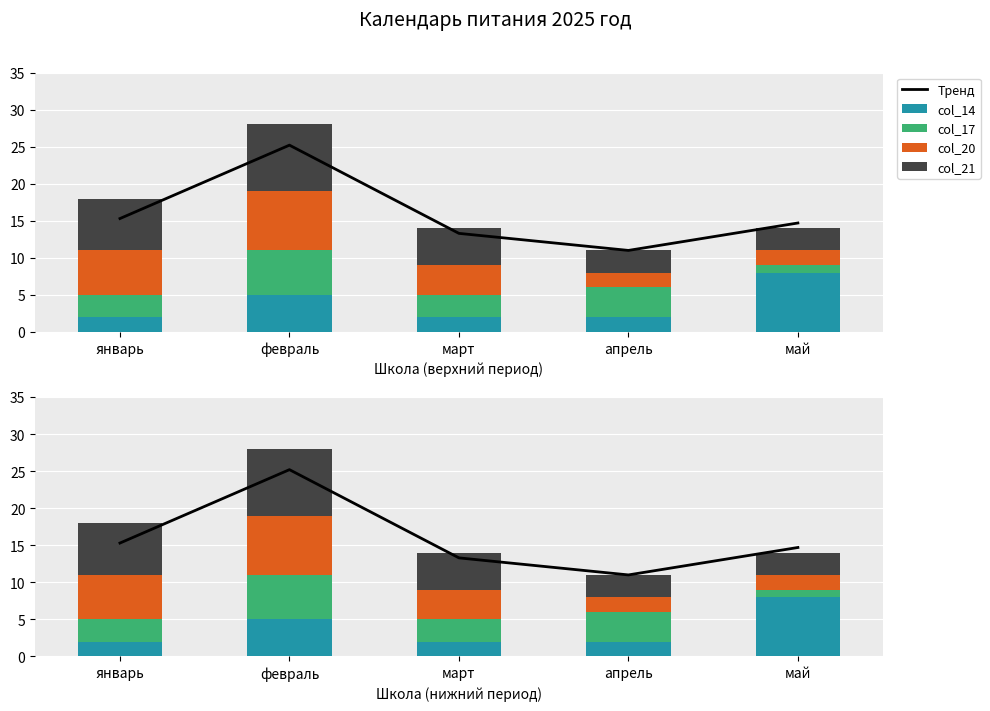

Which category has the highest value in the col_21 series?

февраль